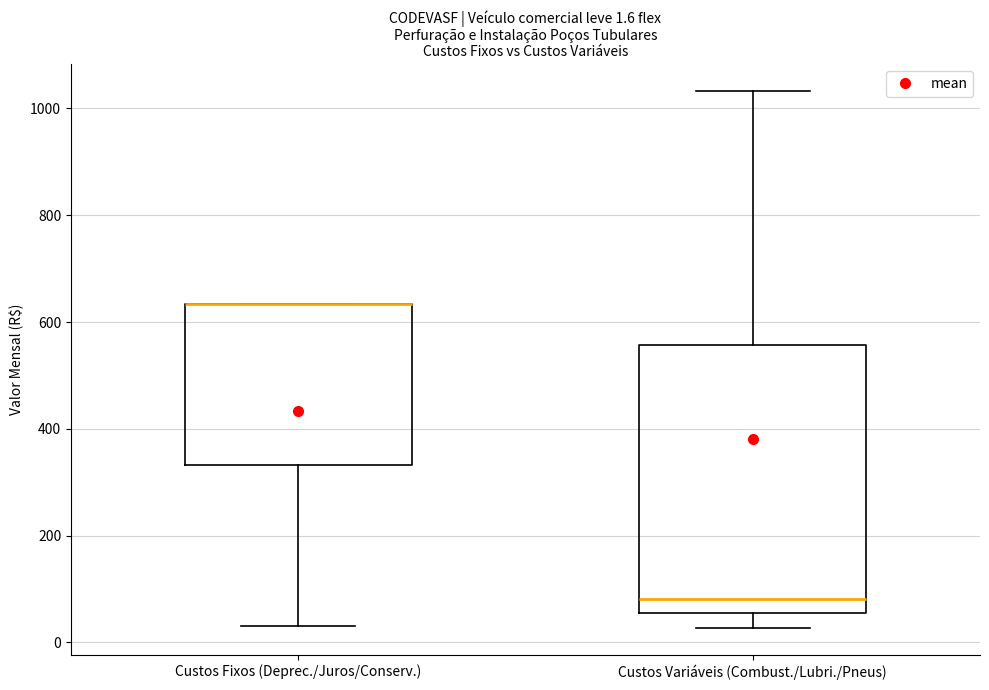

Which box is the tallest, from its lower edge to its upper edge?

Custos Variáveis (Combust./Lubri./Pneus)